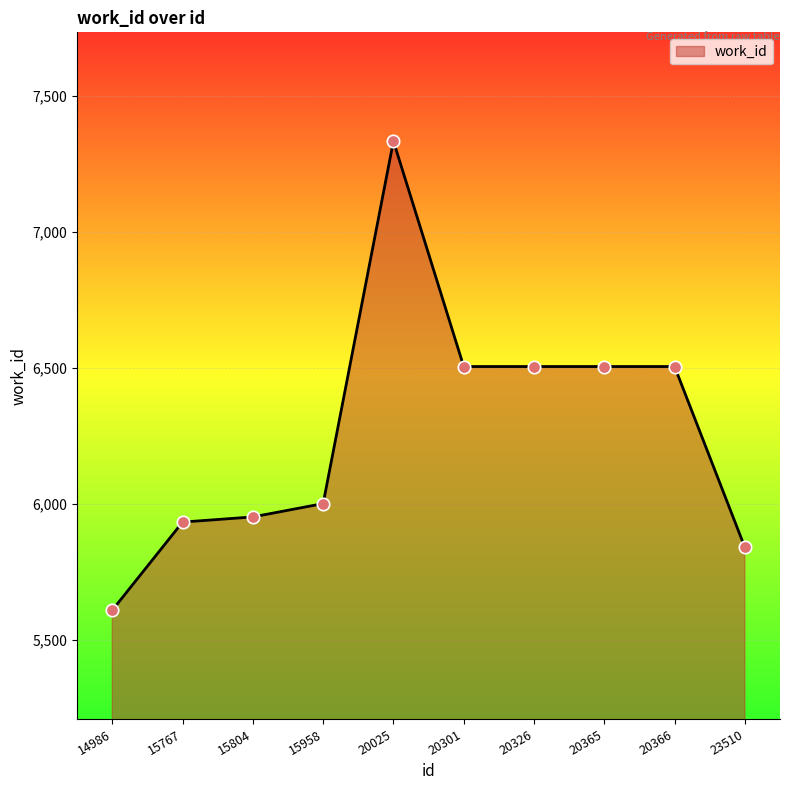

What is the ratio of the value at 20366 to the value at 20326?

1.0